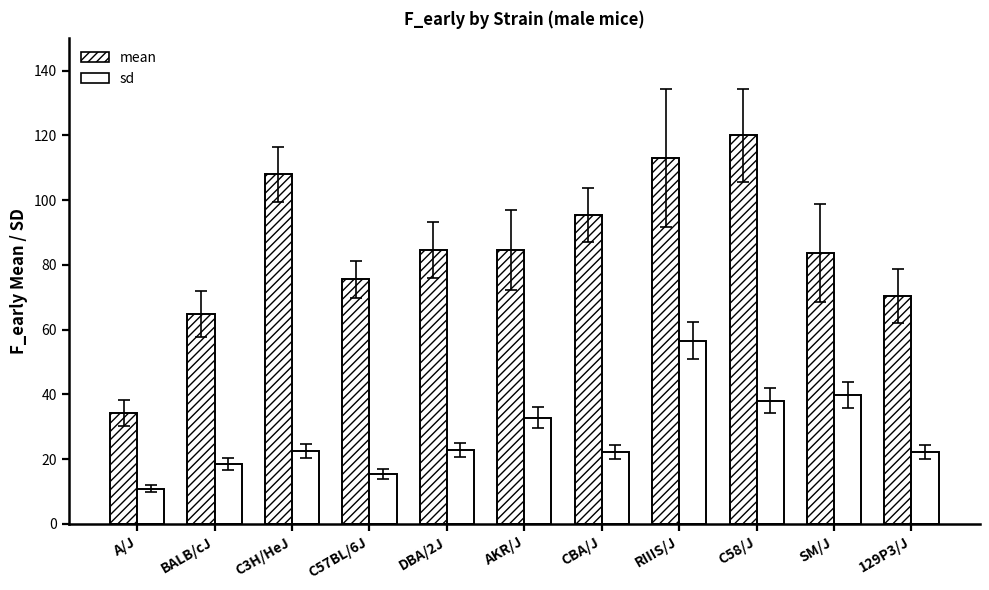

Which label corresponds to the smallest value in the chart?

A/J